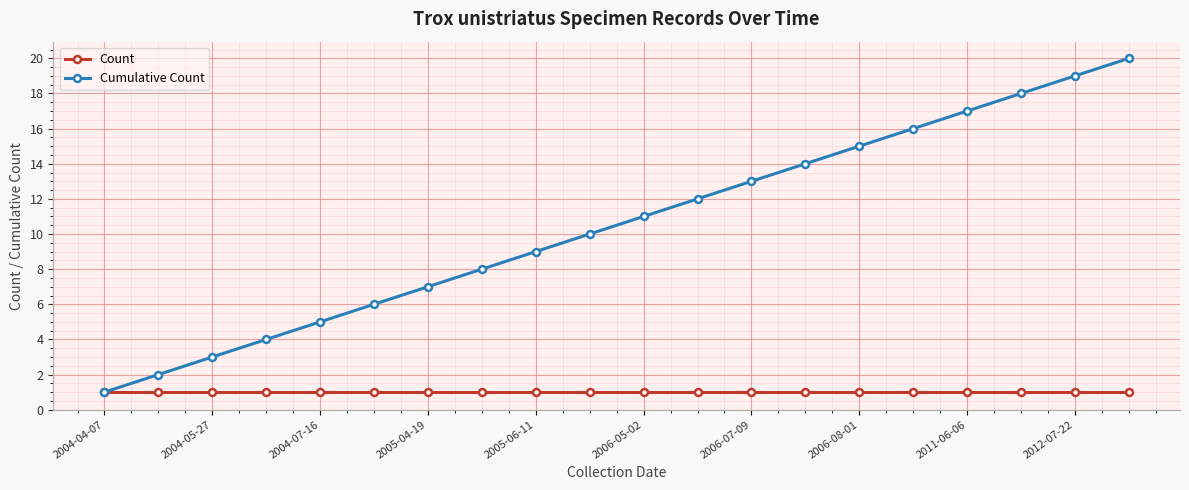

What is the difference between the second highest and minimum values in the Cumulative Count series?

18